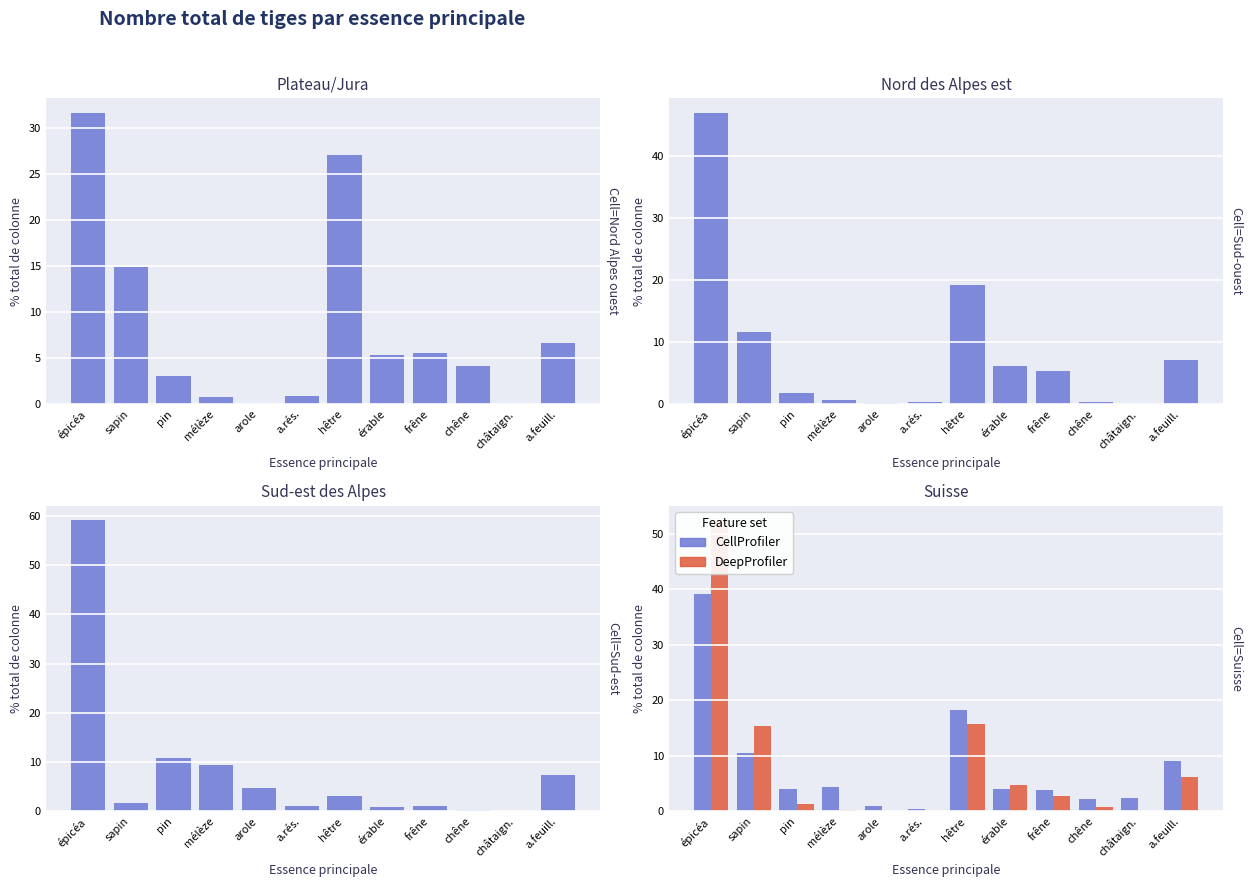

Reading left to right, extract all data points from this chart.

Plateau/Jura: 31.7	14.9	3.0	0.8	0.0	0.9	27.1	5.3	5.5	4.1	0.0	6.6
Nord des Alpes est: 47.0	11.6	1.8	0.7	0.1	0.3	19.2	6.2	5.3	0.3	0.0	7.1
Sud-est des Alpes: 59.1	1.7	10.8	9.4	4.7	1.1	3.2	0.9	1.2	0.3	0.0	7.3
Suisse: 39.2	10.6	4.1	4.4	0.9	0.5	18.2	4.0	3.9	2.3	2.5	9.1
Nord des Alpes ouest: 52.4	15.3	1.3	0.3	0.1	0.1	15.8	4.8	2.7	0.8	0.0	6.2